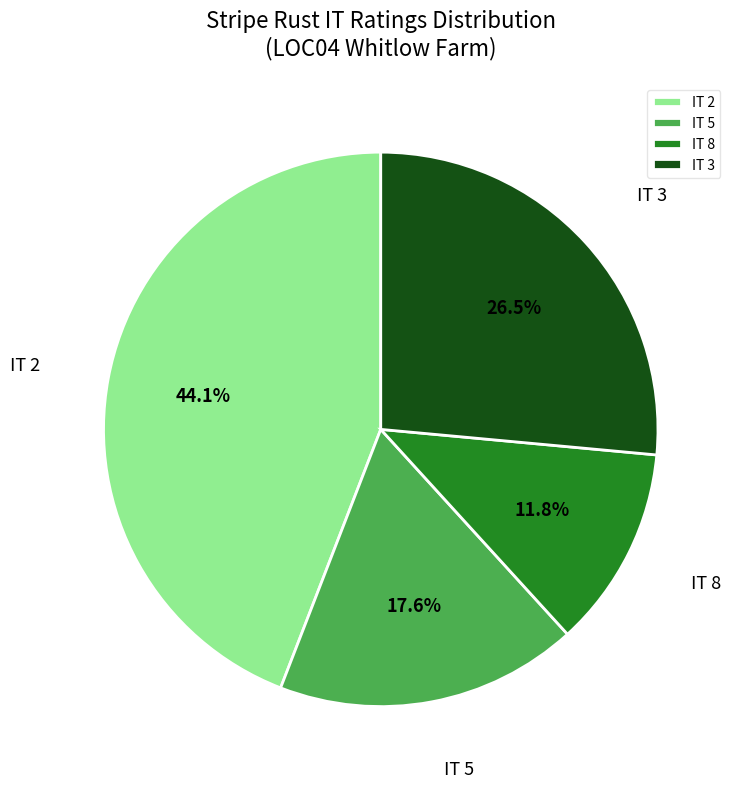

Between IT 2 and IT 8, which is larger?

IT 2